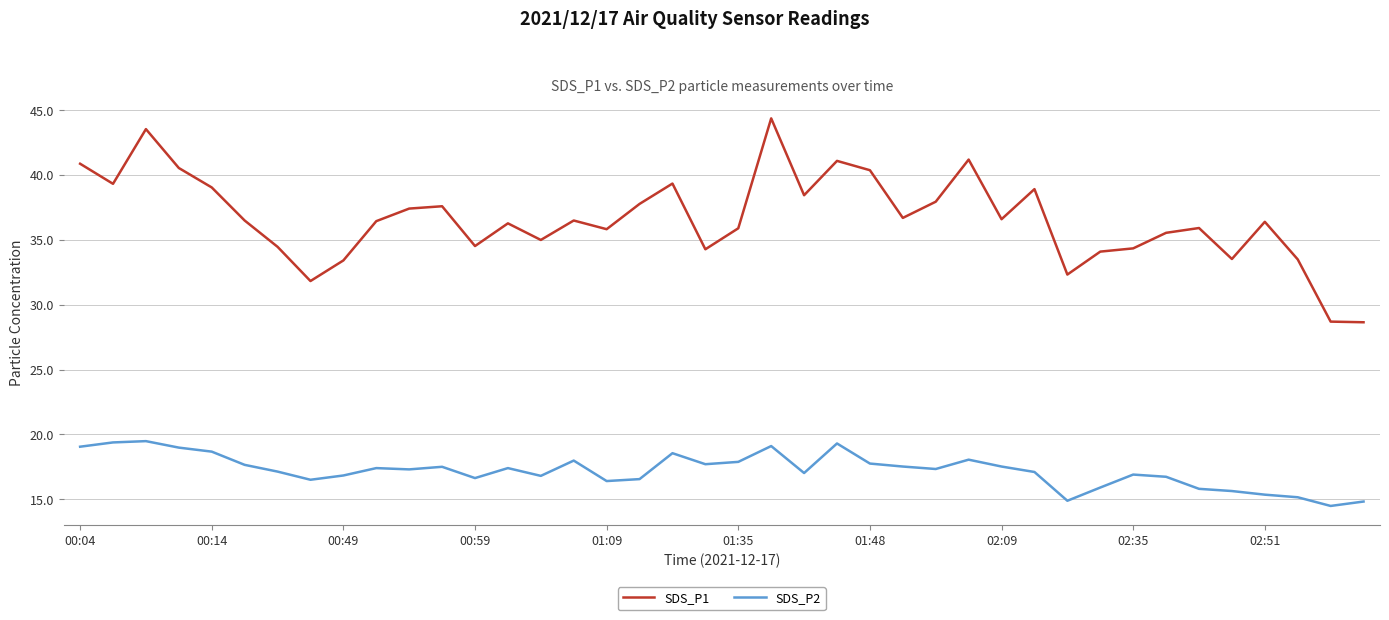

How many lines are shown in the chart?

2